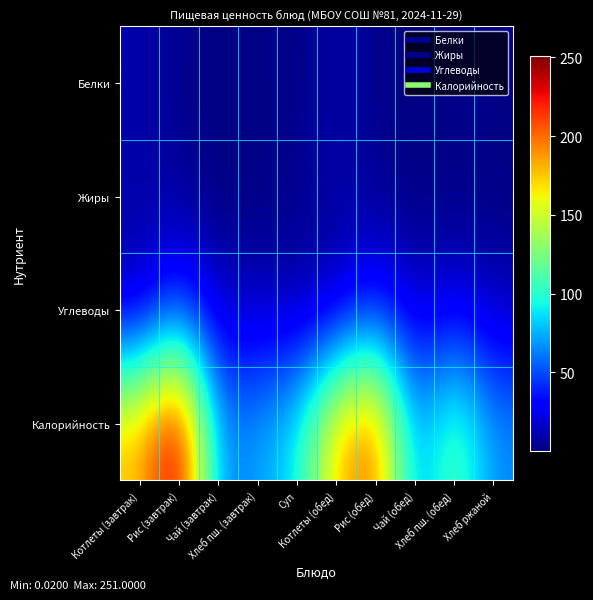

List the series in order of their peak value, lowest first.

Жиры, Белки, Углеводы, Калорийность